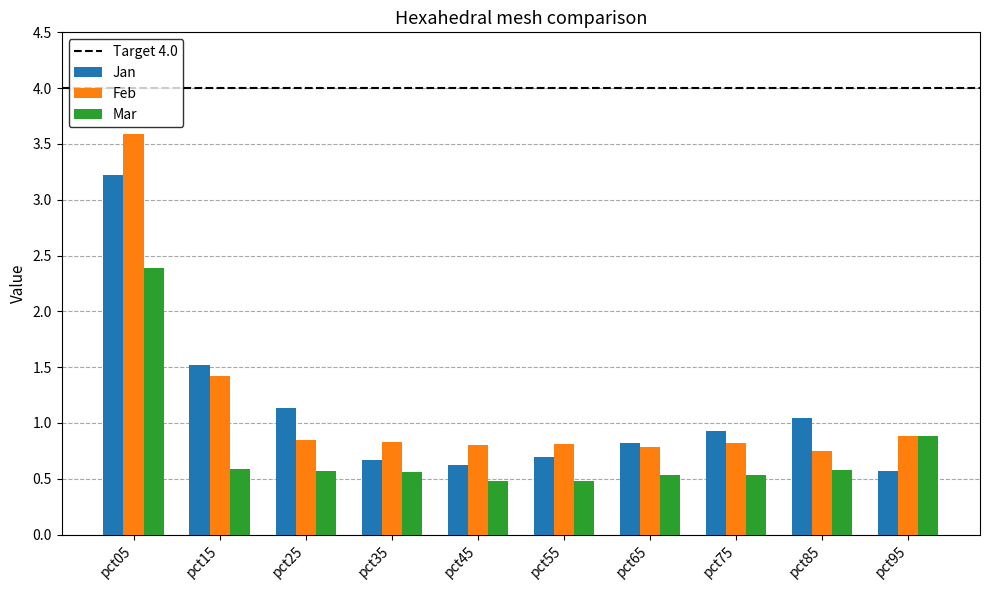

Which series has the widest spread of values?

Feb